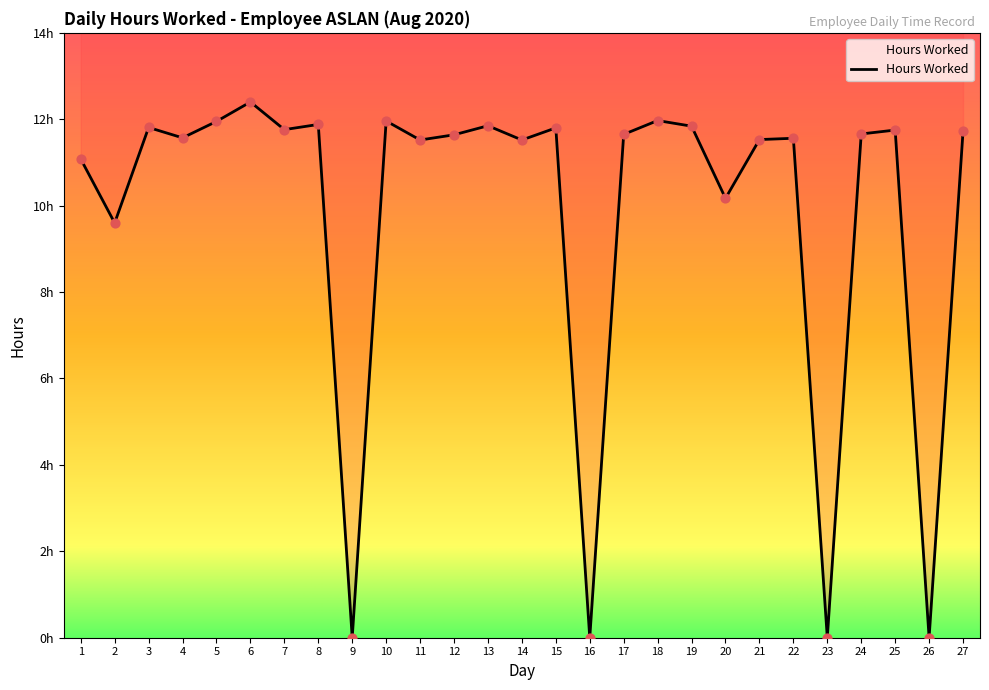

What is the change in value from 13 to 18?

+0.1